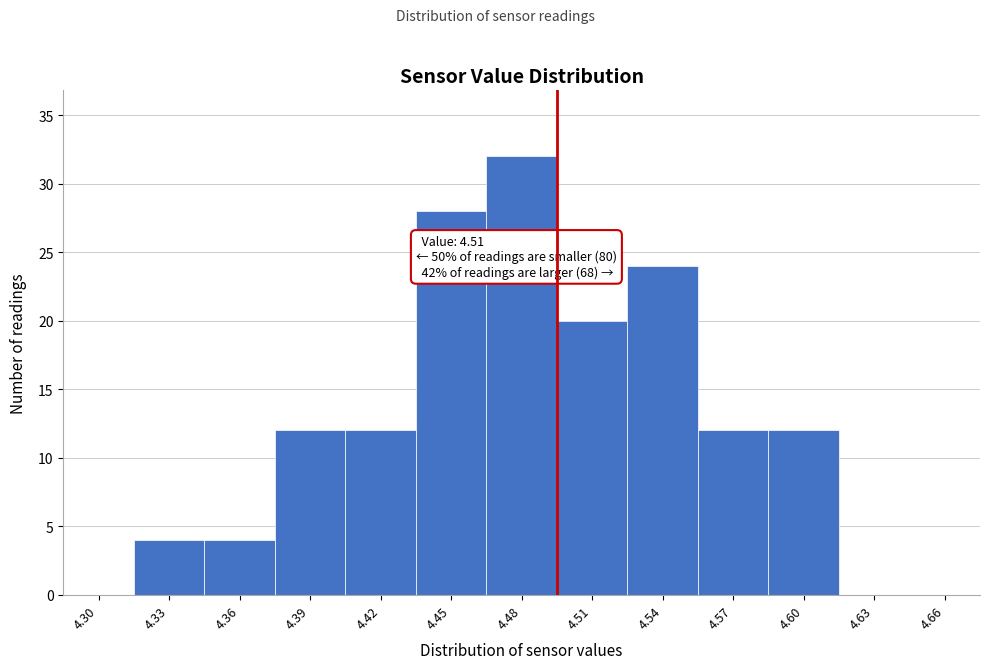

Reading left to right, transcribe all the data shown in this chart.

4.30=0	4.33=4	4.36=4	4.39=12	4.42=12	4.45=28	4.48=32	4.51=20	4.54=24	4.57=12	4.60=12	4.63=0	4.66=0